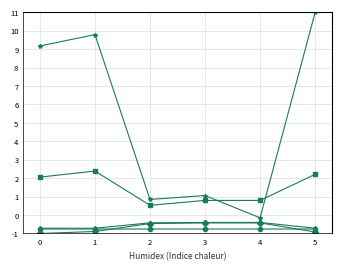

What is the minimum value shown in the chart?

-1.0